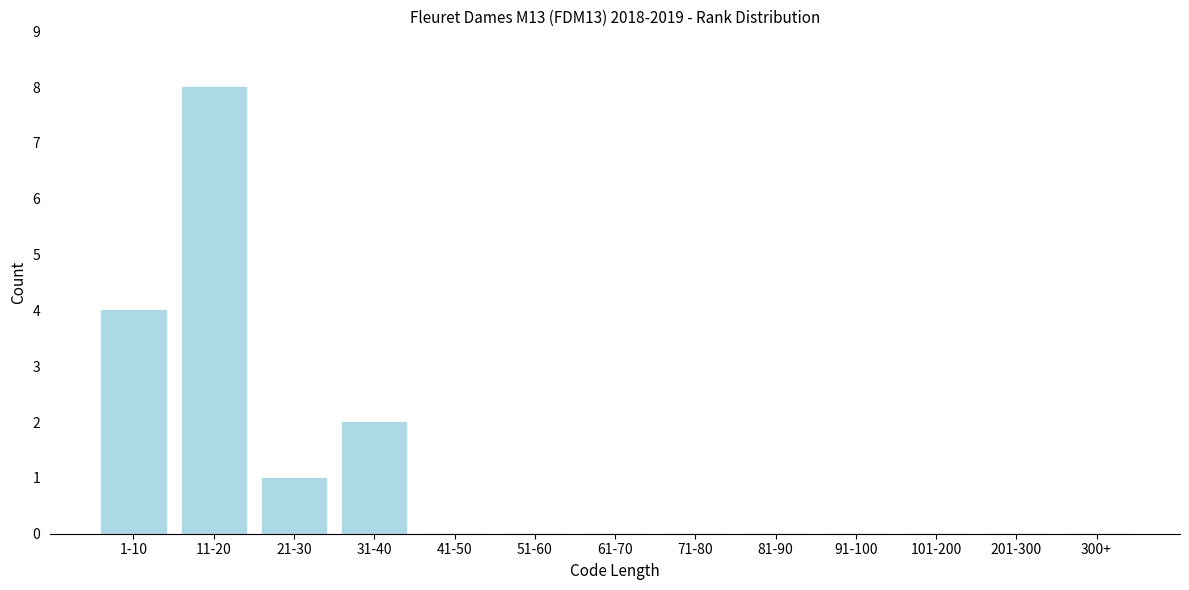

Reading right to left, transcribe all the data shown in this chart.

300+=0	201-300=0	101-200=0	91-100=0	81-90=0	71-80=0	61-70=0	51-60=0	41-50=0	31-40=2	21-30=1	11-20=8	1-10=4